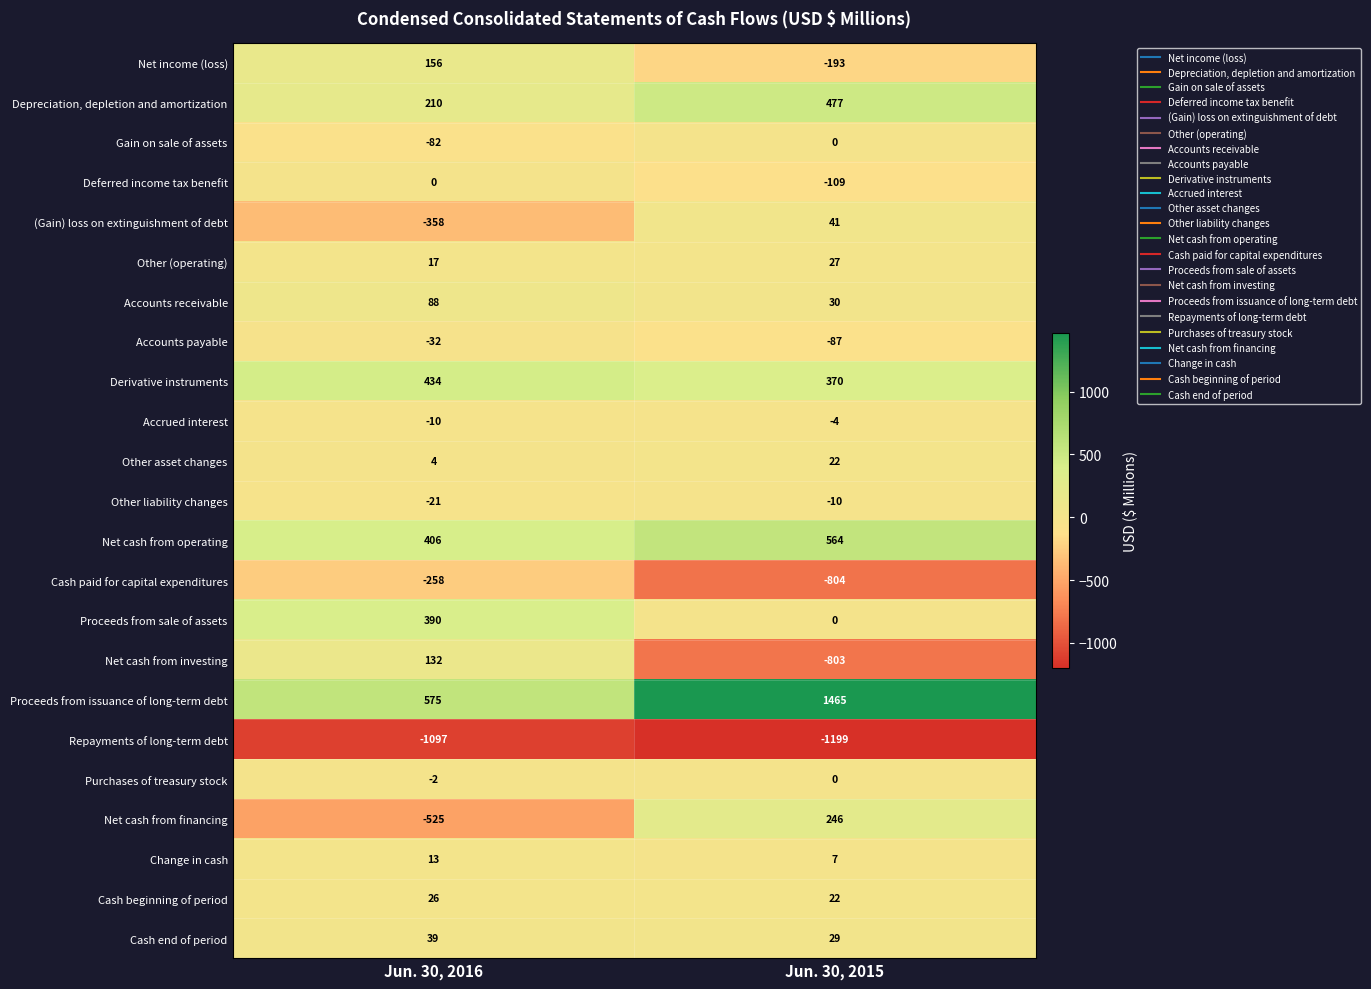

Which category has the lowest value across all series?

Jun. 30, 2015